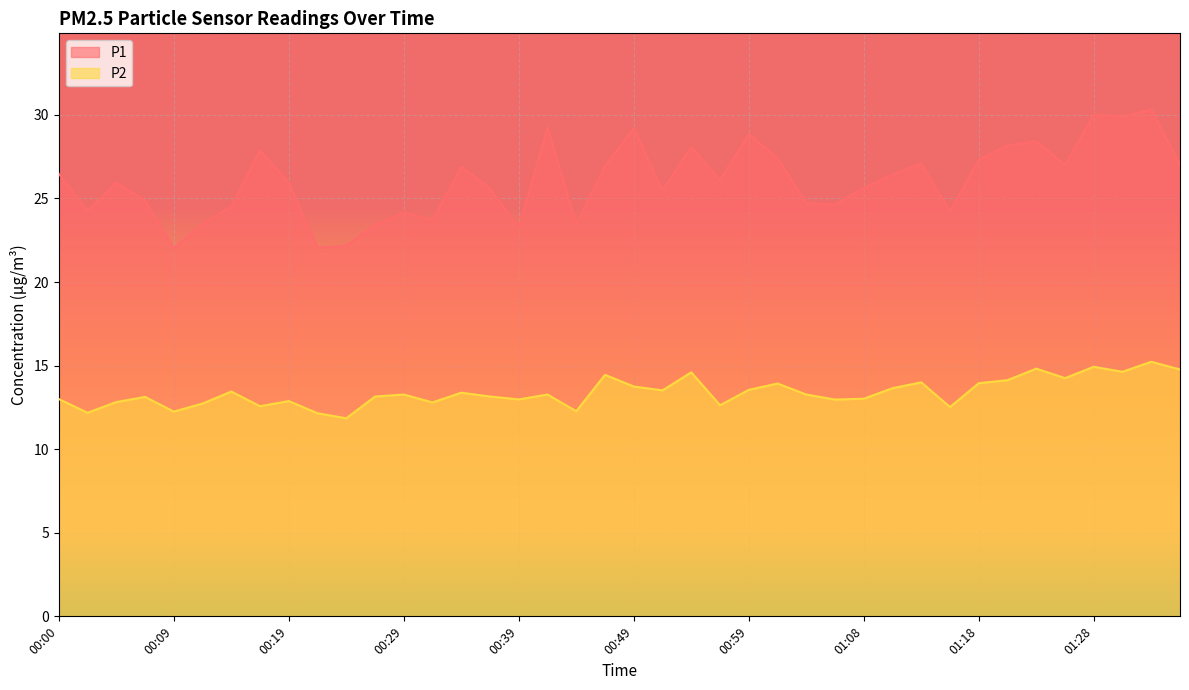

True or false: P1 and P2 intersect in this chart.

False